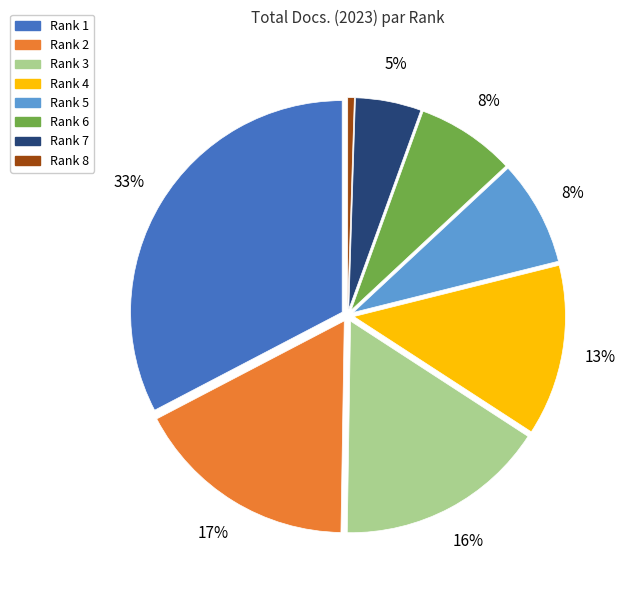

Which slice is the largest?

Rank 1